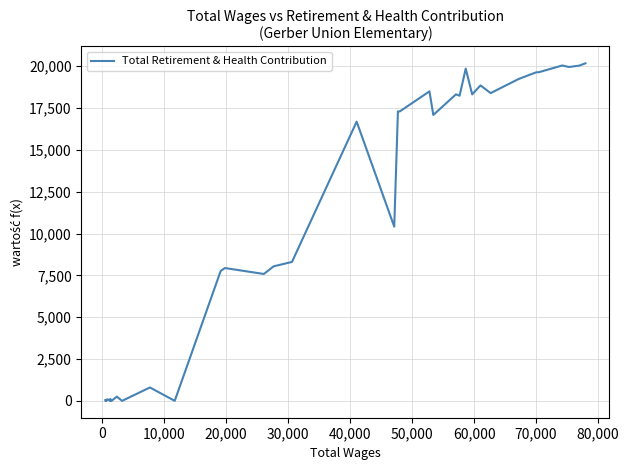

How many interior local valleys (lower than both neighbors) does the data have?

10